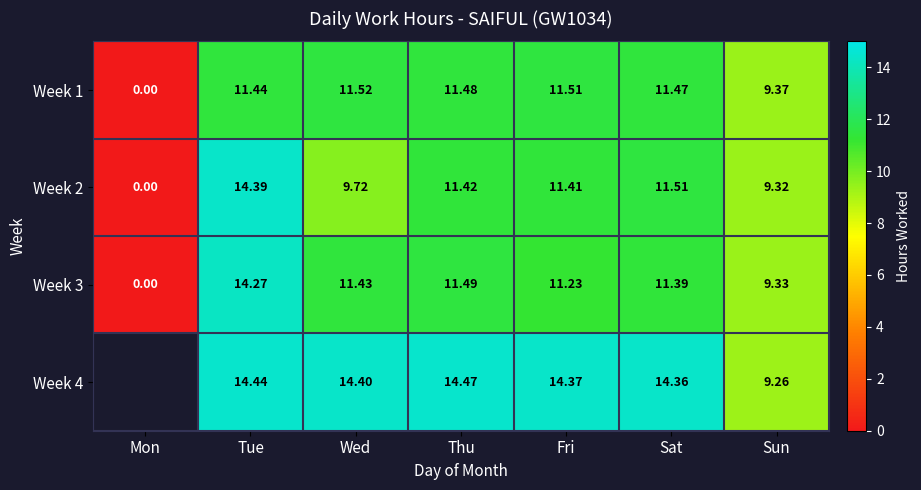

What is the difference between the Week 3 values at Tue and Thu?

2.8